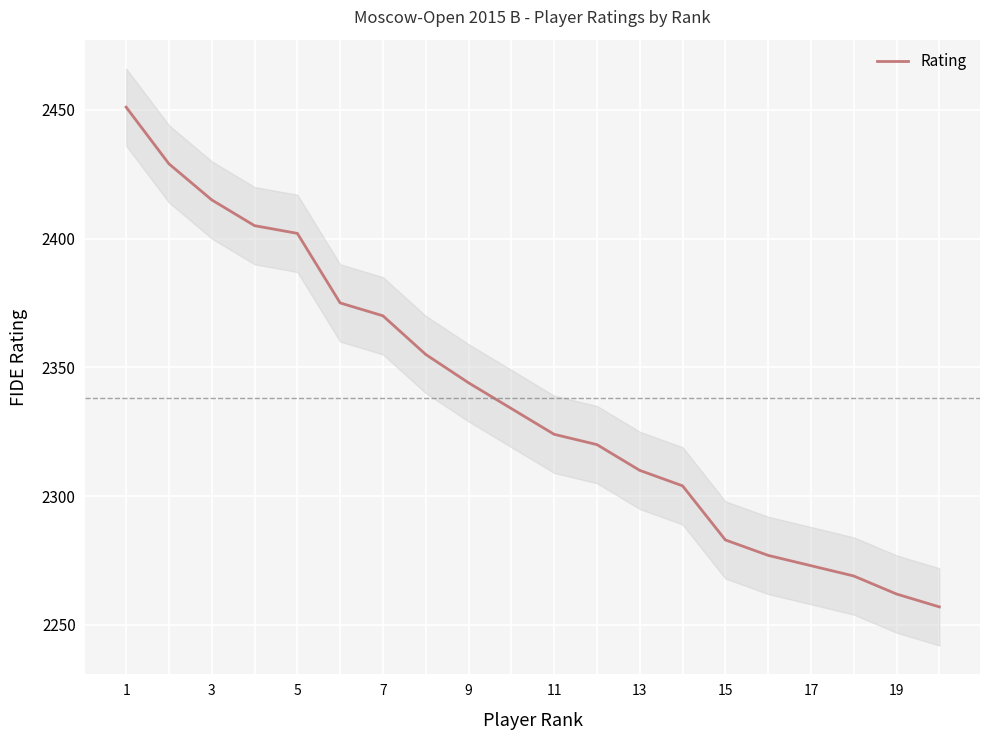

Which category has the highest value across all series?

1